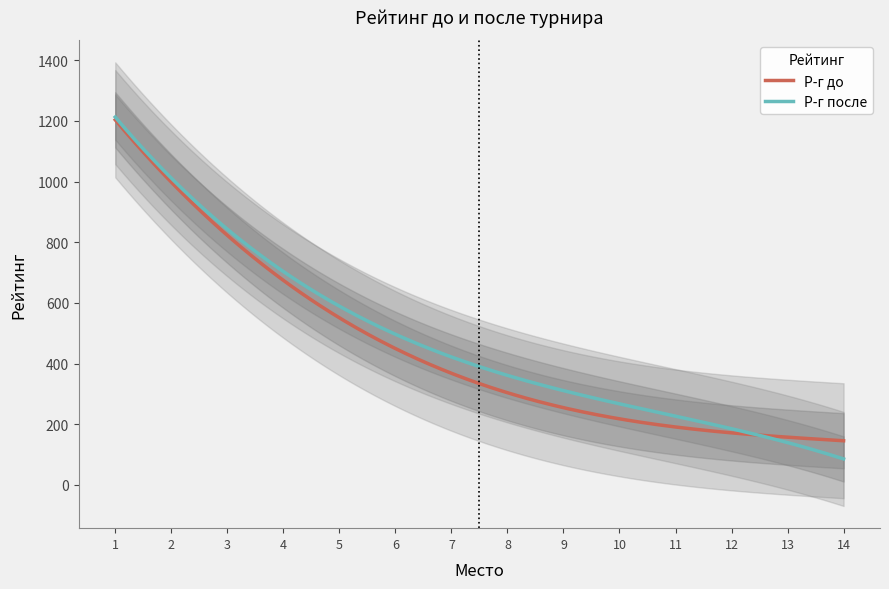

True or false: Р-г до and Р-г после cross at least once.

True